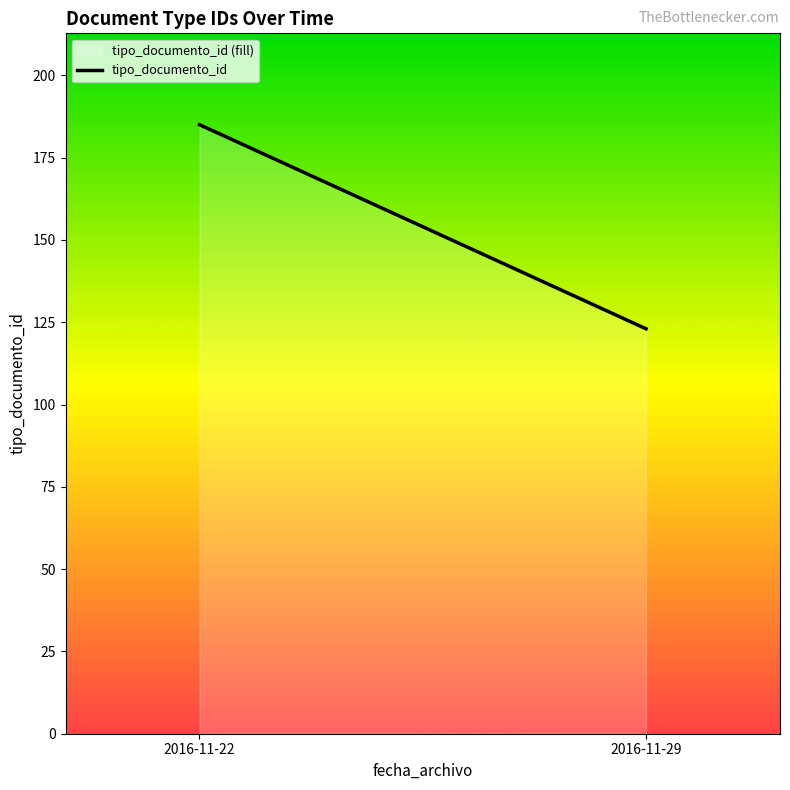

What is the value of the 1st point from the left?

185